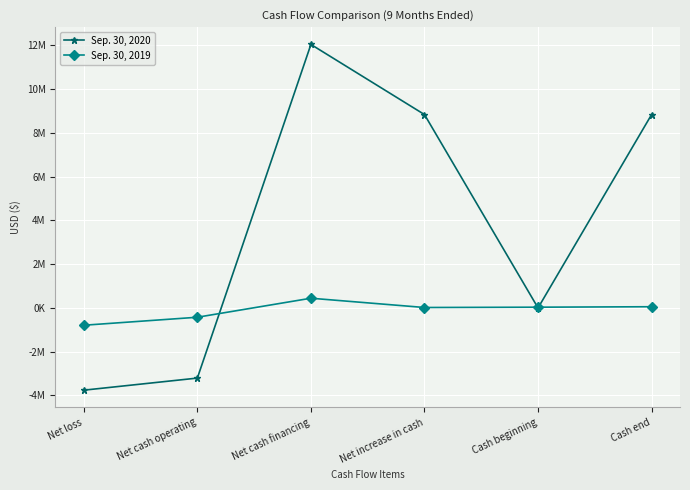

What are all the series names shown in the legend?

Sep. 30, 2020, Sep. 30, 2019